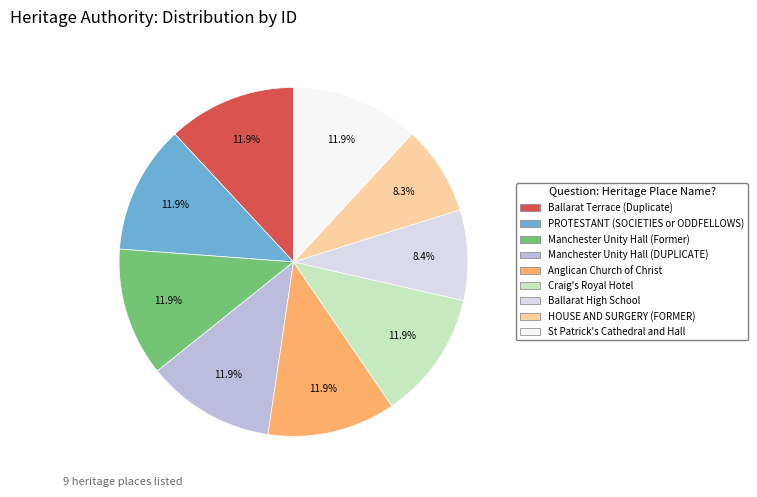

To the nearest percent, what is the difference between the largest and smallest slice percentages?

4%